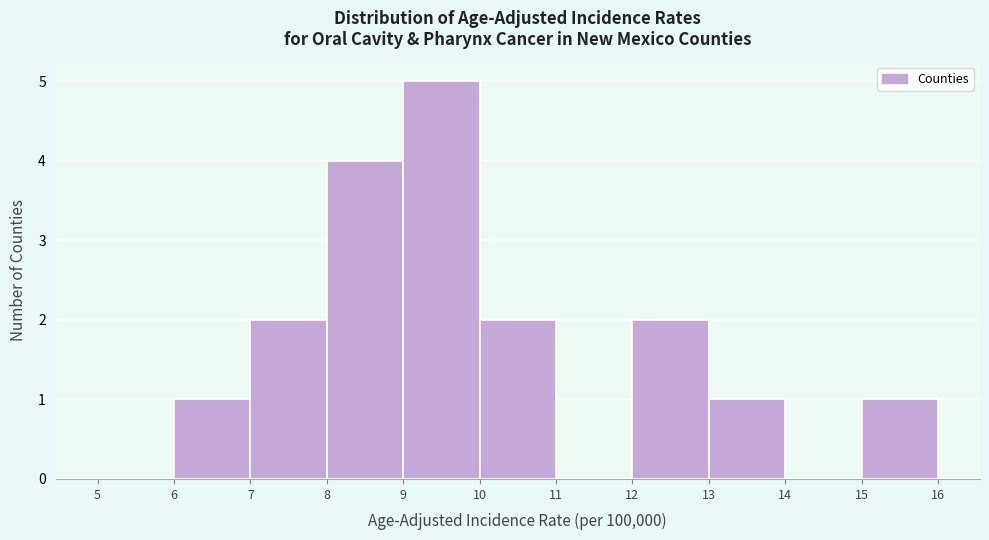

Over which range of the x-axis is the bar tallest?

9 to 10